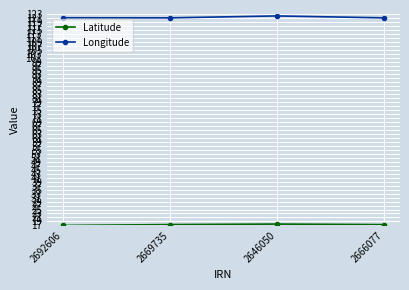

What is the spread (max minus min) of values at 2666077?

103.6